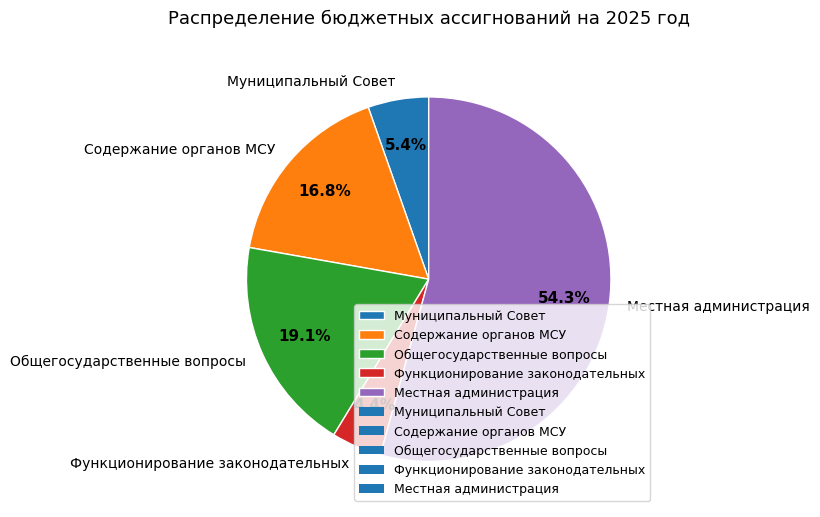

Between Содержание органов МСУ and Муниципальный Совет, which is larger?

Содержание органов МСУ